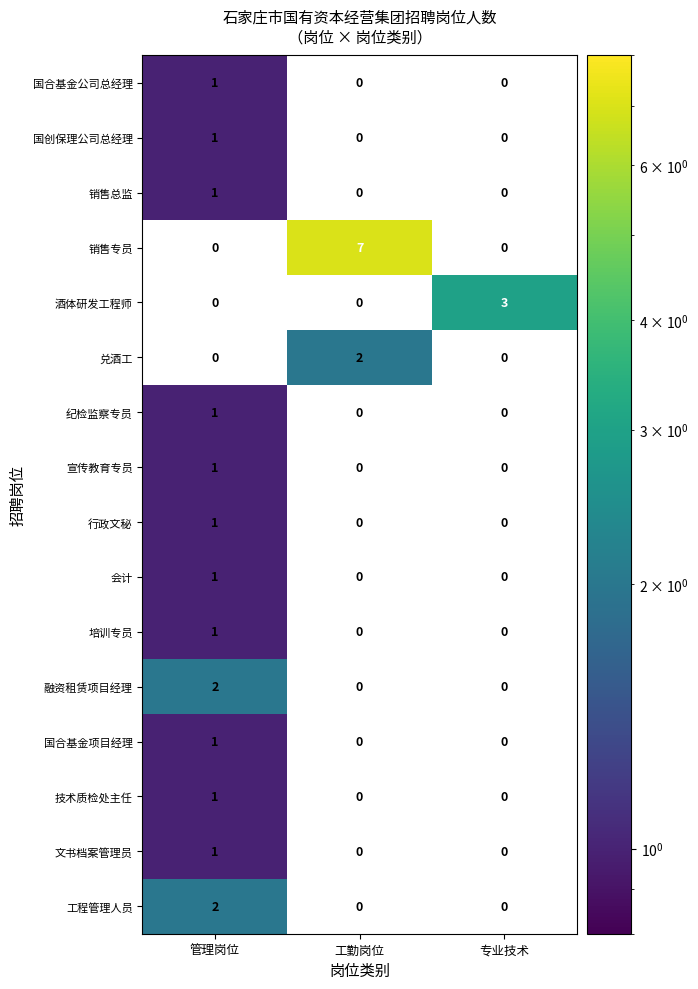

The value of 纪检监察专员 at 工勤岗位 is 0. True or false?

True